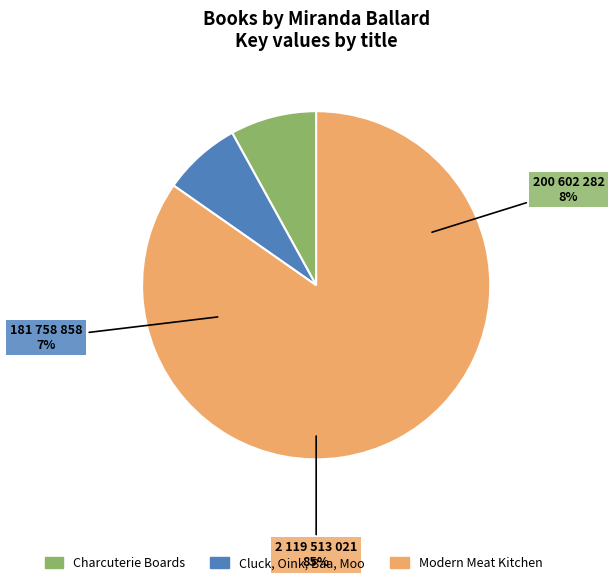

To the nearest percent, what portion does Modern Meat Kitchen represent?

85%